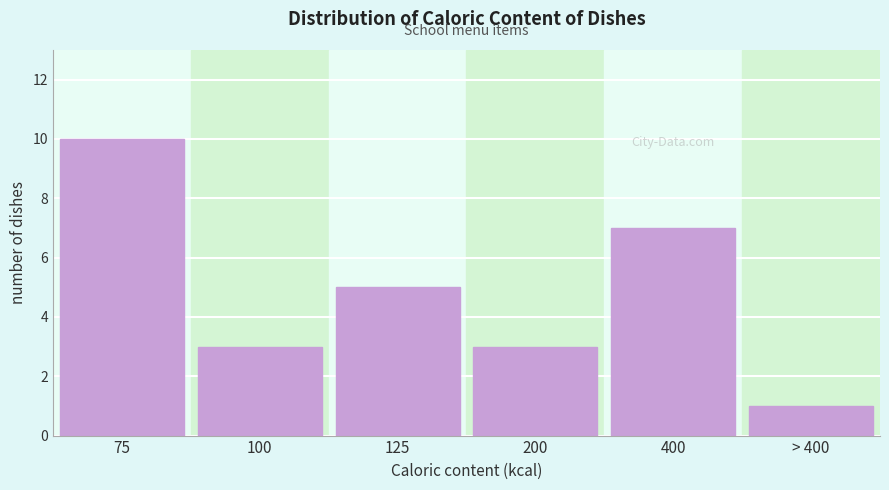

Reading left to right, list all the values displayed in this chart.

75=10	100=3	125=5	200=3	400=7	> 400=1